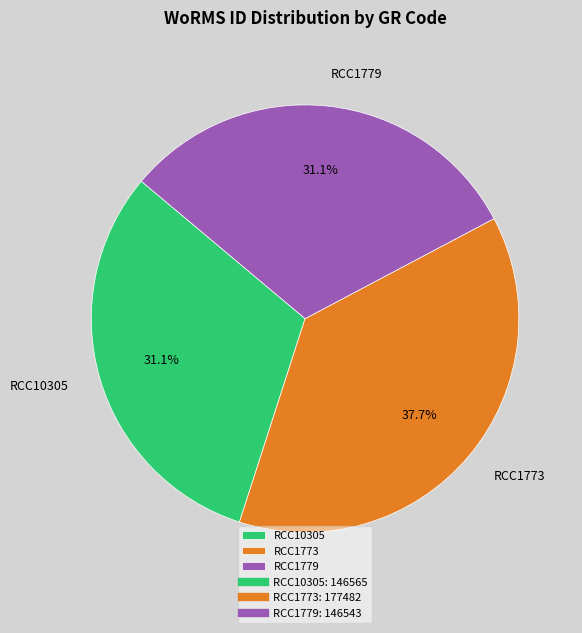

Which slice is the largest?

RCC1773